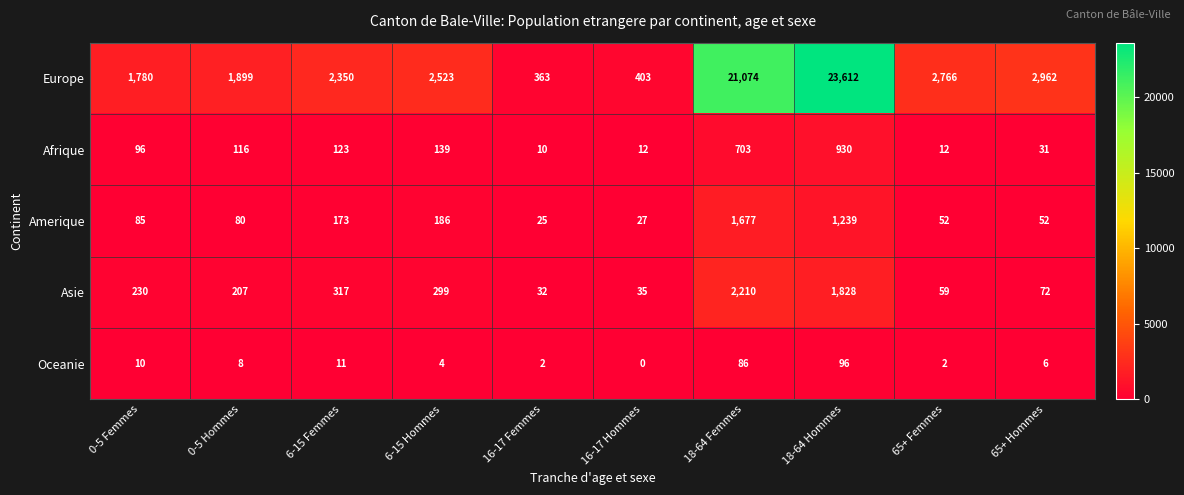

What is the difference between the second highest and minimum values in the Asie series?

1796